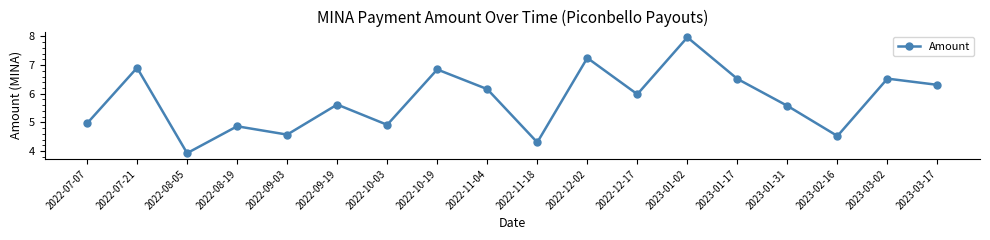

What position from the left is 2022-09-03?

5